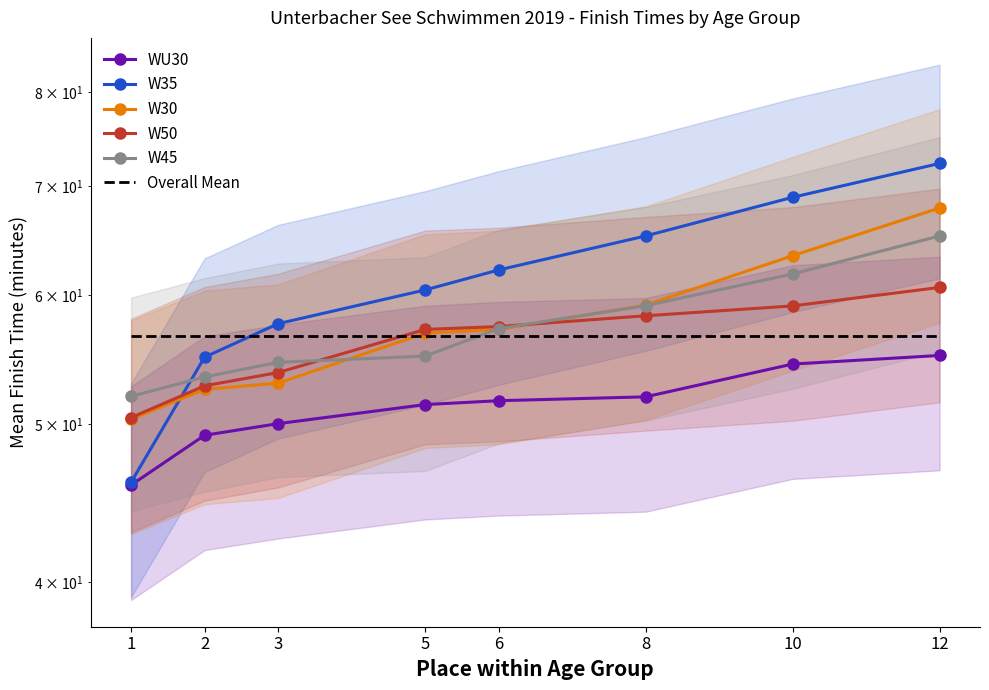

Reading right to left, list all the values displayed in this chart.

WU30: 12=55.1	10=54.4	8=52.0	6=51.7	5=51.4	3=50.0	2=49.2	1=45.9
W35: 12=72.3	10=68.9	8=65.2	6=62.2	5=60.5	3=57.6	2=55.0	1=46.0
W30: 12=67.9	10=63.5	8=59.2	6=57.2	5=56.9	3=53.0	2=52.5	1=50.4
W50: 12=60.7	10=59.1	8=58.3	6=57.4	5=57.2	3=53.8	2=52.8	1=50.5
W45: 12=65.2	10=61.8	8=59.1	6=57.2	5=55.0	3=54.6	2=53.5	1=52.0
Overall Mean: 12=56.6	10=56.6	8=56.6	6=56.6	5=56.6	3=56.6	2=56.6	1=56.6